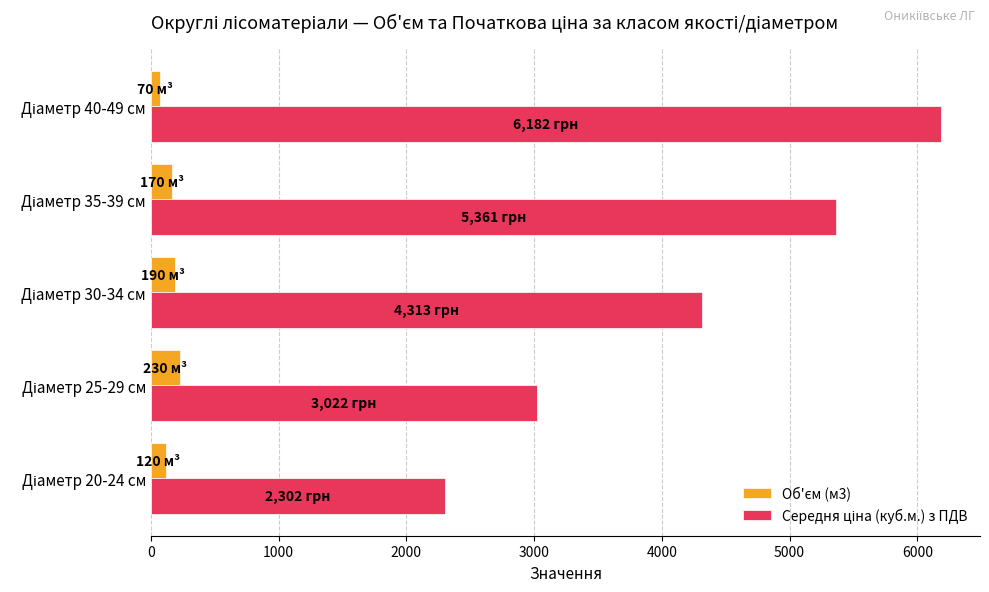

What are all the series names shown in the legend?

Об'єм (м3), Середня ціна (куб.м.) з ПДВ